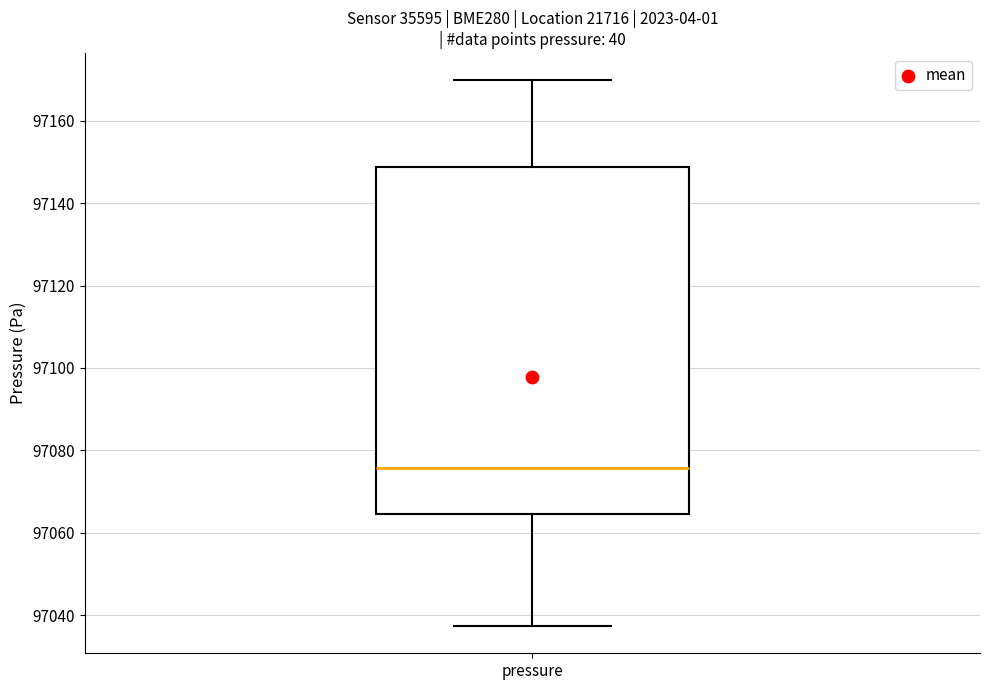

Read this box plot against the y-axis: the position of the median line, the range covered by the box, and the ends of both whiskers. The values are not printed on the chart, so give them approximately, as read against the axis.

median 97076, box 97064 to 97148, whiskers 97038 to 97170